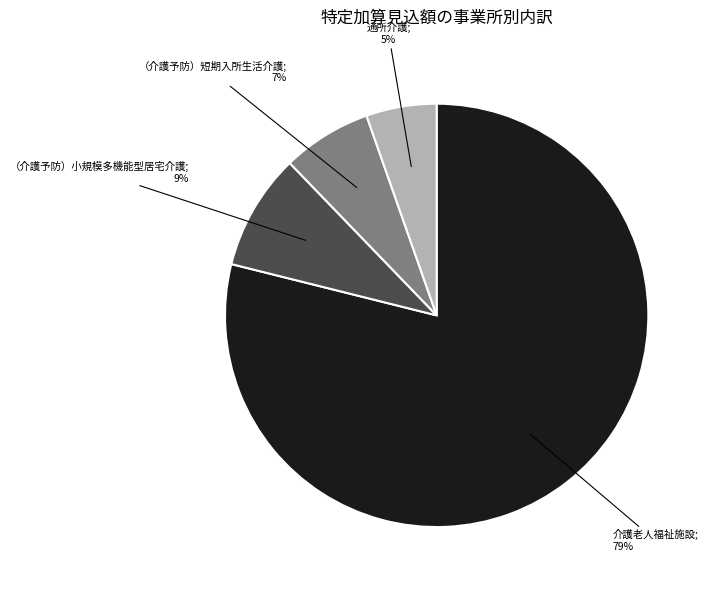

Is there any slice that represents more than half of the pie?

Yes